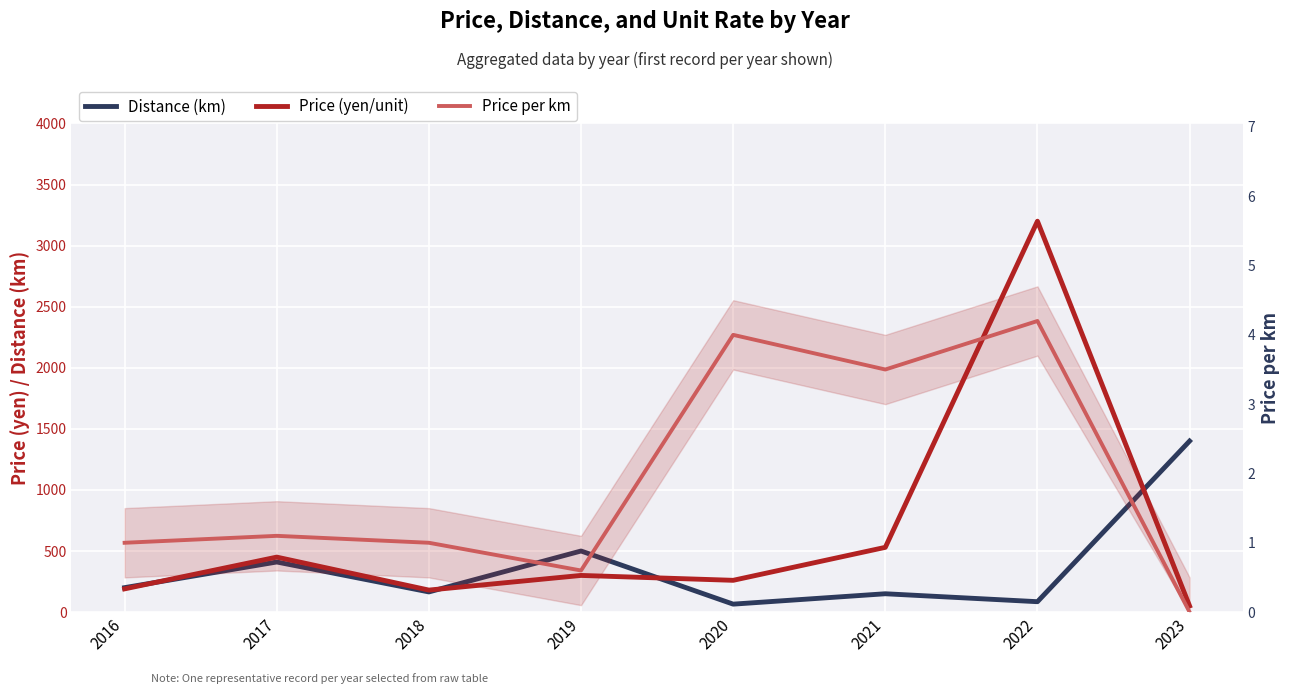

Which series changed the most between 2016 and 2019?

Distance (km)